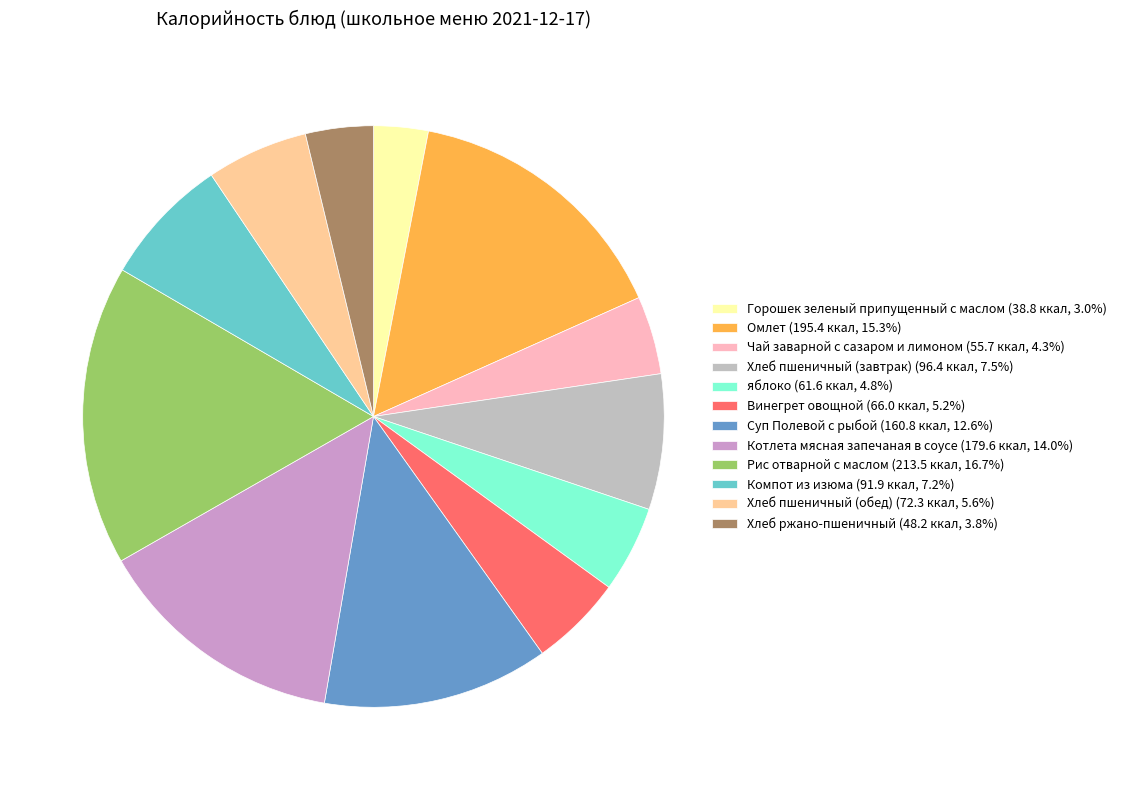

Is there any slice that represents more than half of the pie?

No